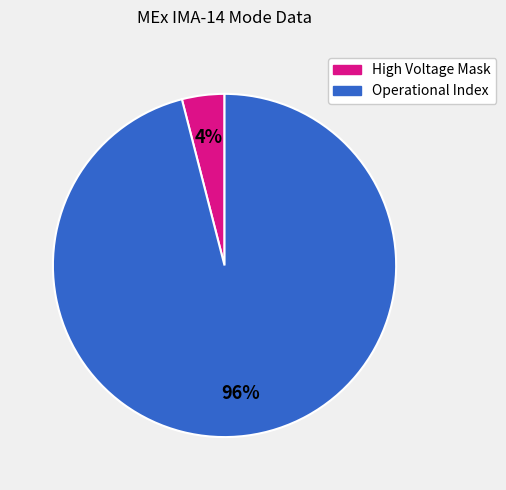

Does Operational Index represent more than half of the total?

Yes